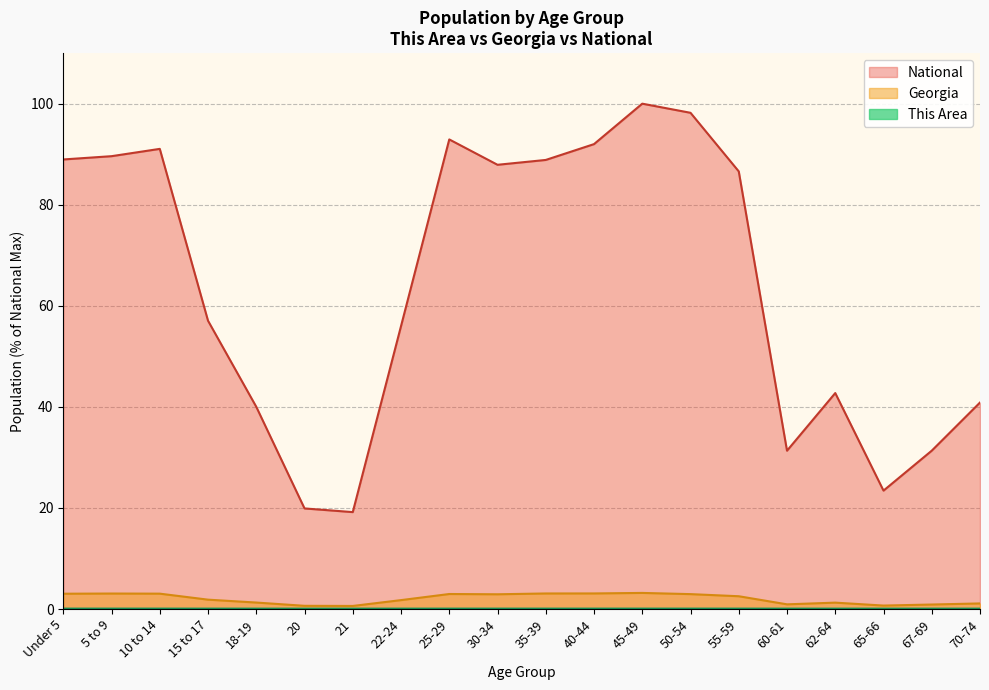

At 10 to 14, list the series in order from largest to smallest.

National, Georgia, This Area